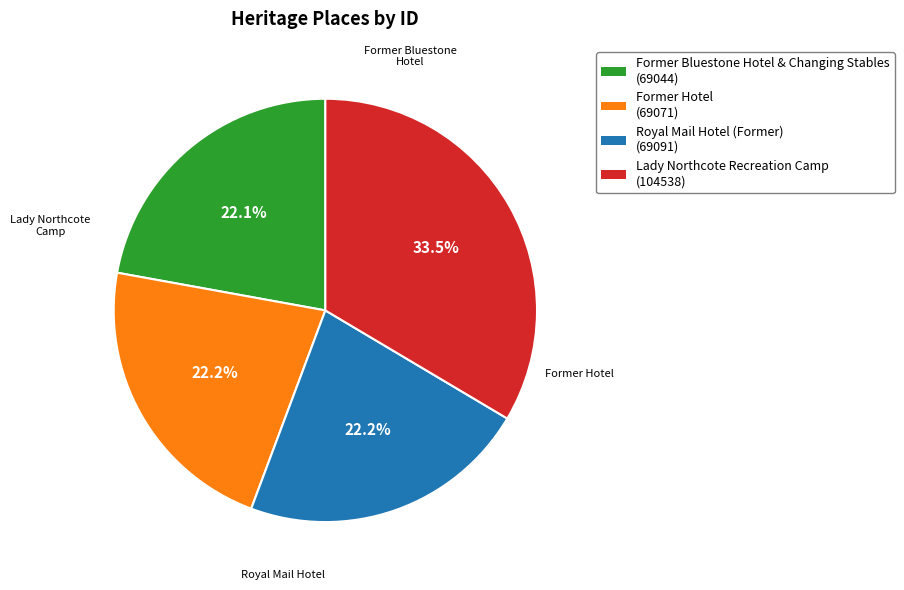

Is there any slice that represents more than half of the pie?

No